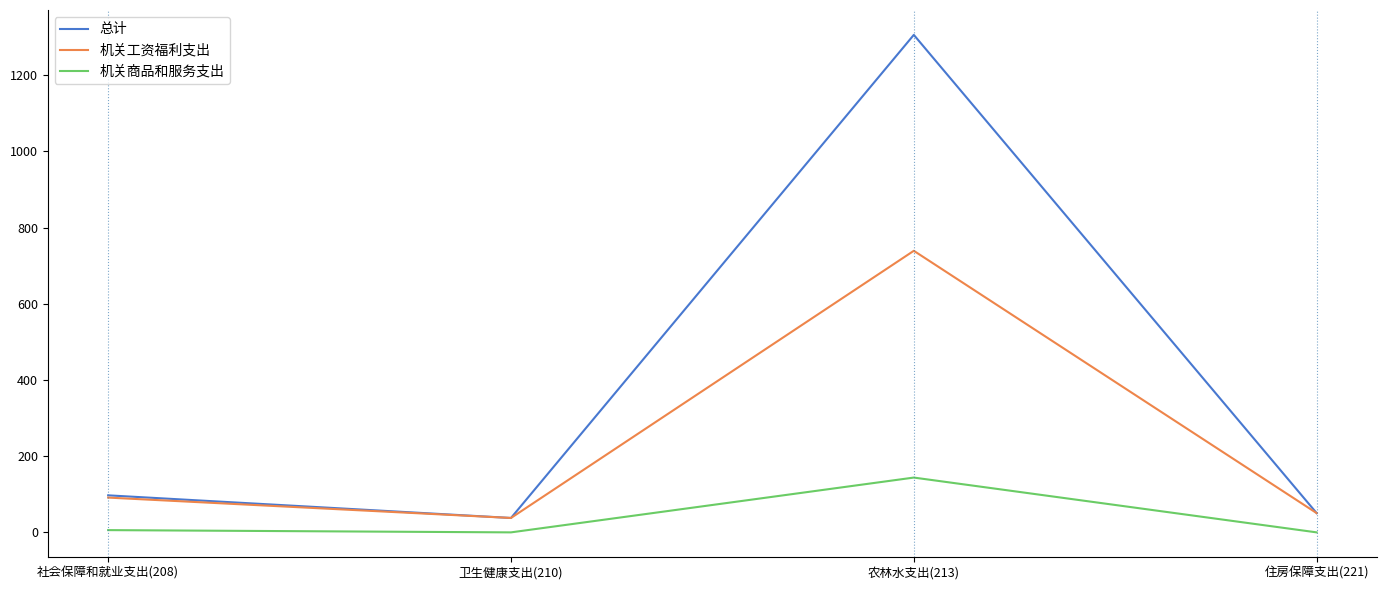

Which series has the largest range (max minus min)?

总计